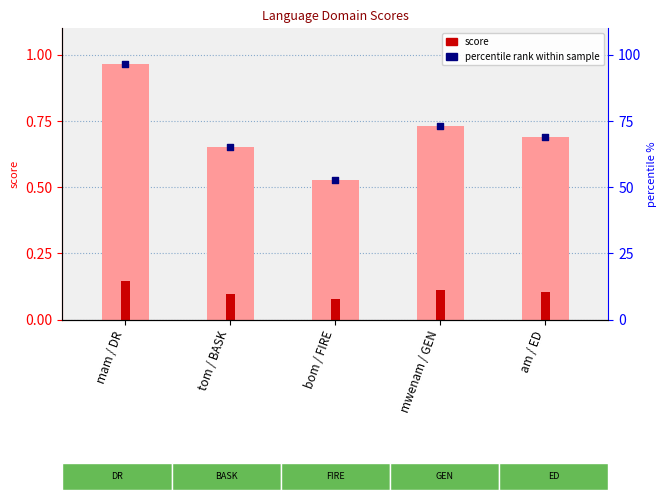

At how many categories does at least one series exceed 0?

5